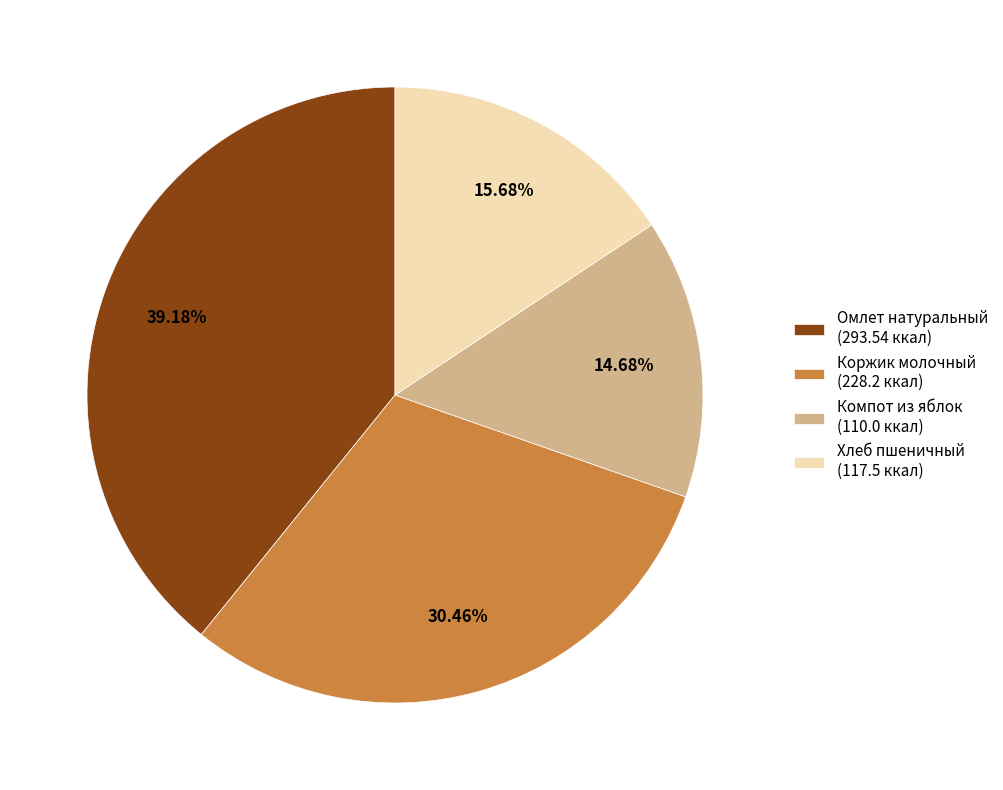

The Хлеб пшеничный slice represents 16% of the pie. True or false?

True